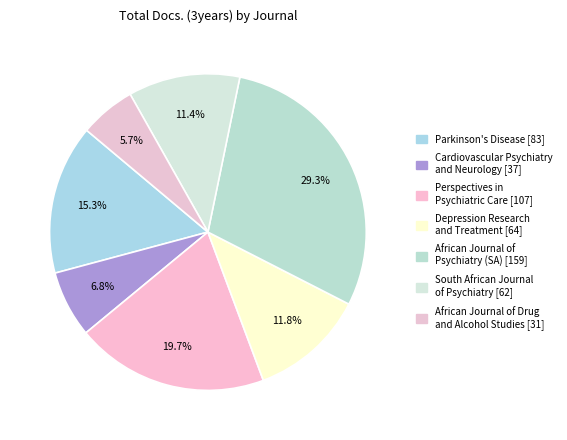

To the nearest percent, what is the combined percentage of Perspectives in Psychiatric Care and African Journal of Psychiatry?

49%